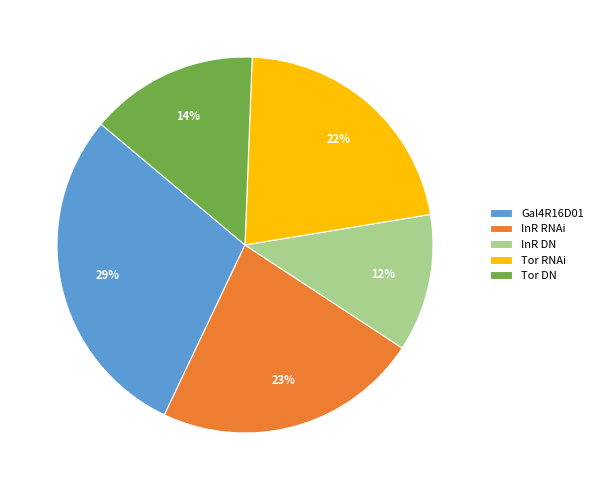

To the nearest percent, what is the difference between the Gal4R16D01 and Tor DN slice percentages?

15%